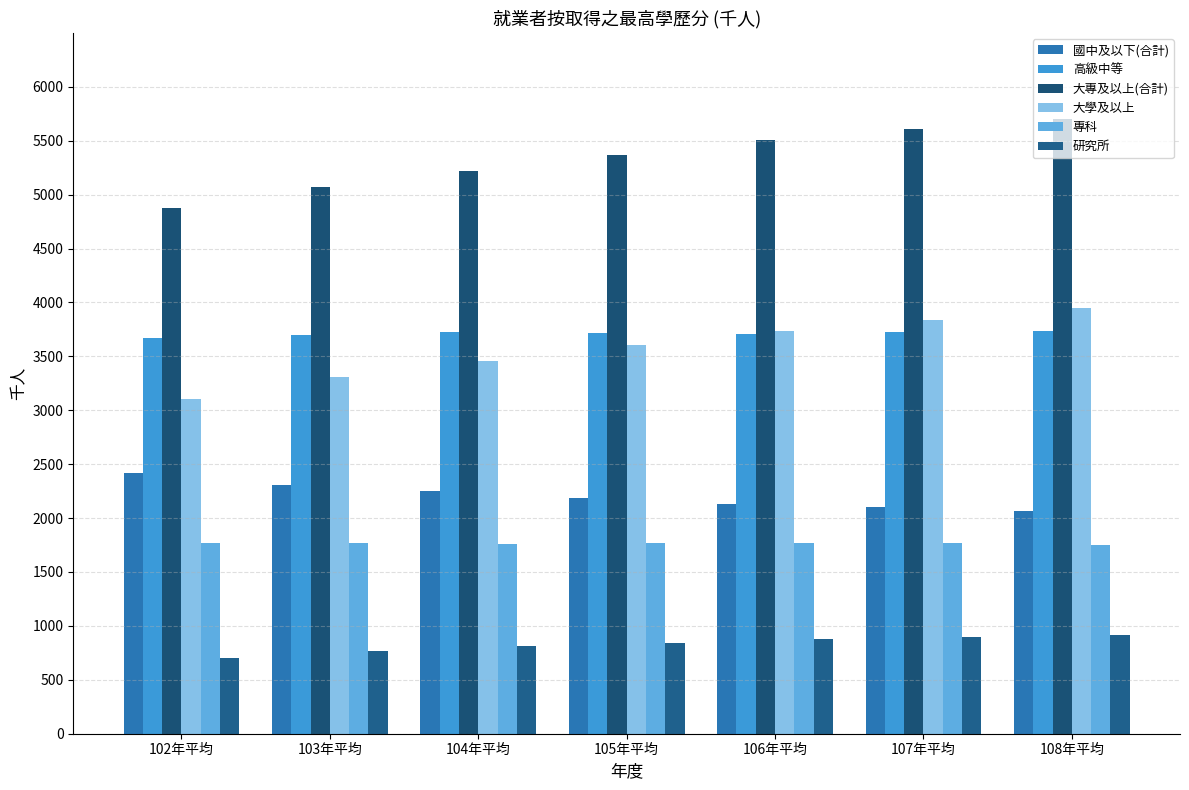

How many groups of bars are there?

7